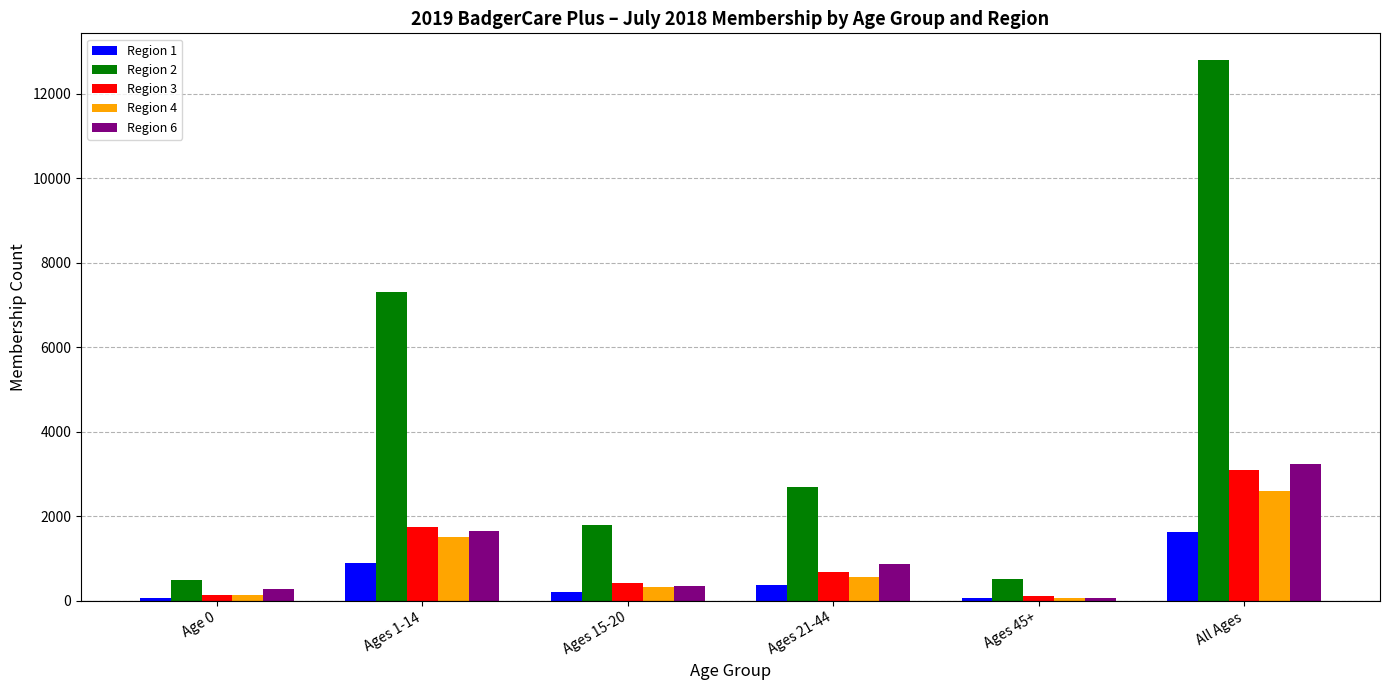

Are the bars horizontal?

No